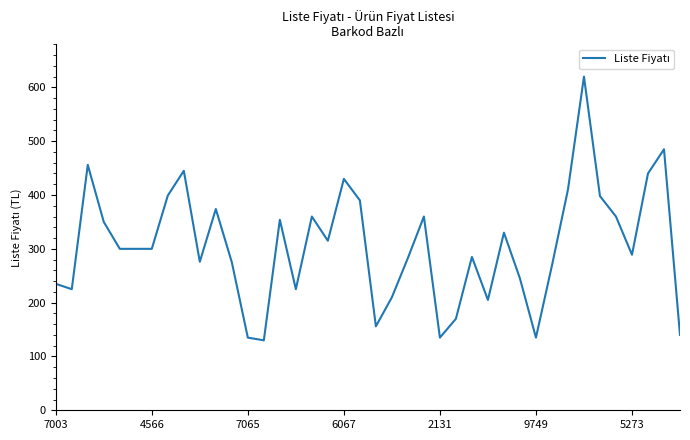

True or false: there are more than 2 points higher than both neighbors.

True